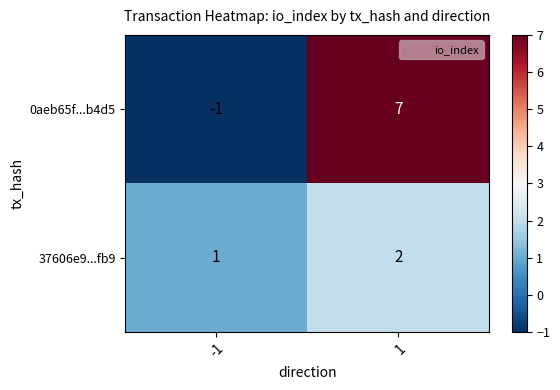

What is the difference between the highest and lowest values at -1?

2